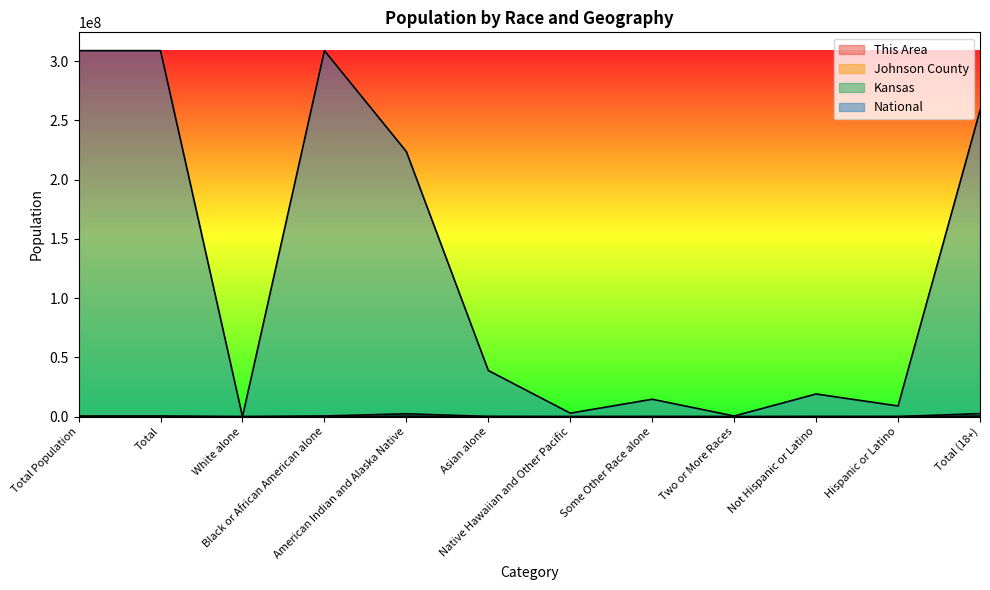

Where is Kansas nearest to the value 1276538?

Total Population